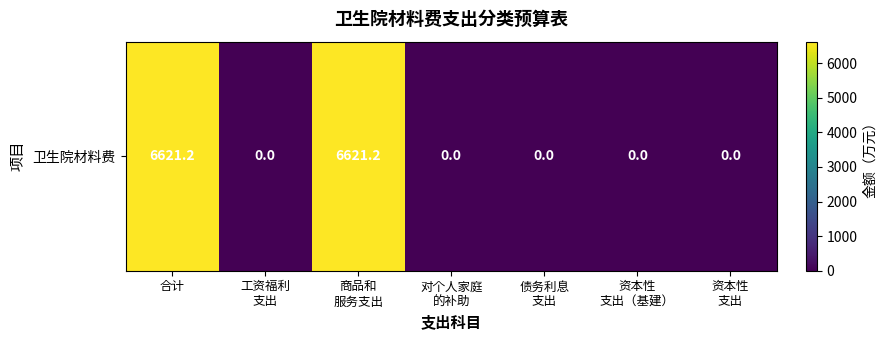

Reading right to left, what are all the values shown in this chart?

0.0	0.0	0.0	0.0	6621.2	0.0	6621.2